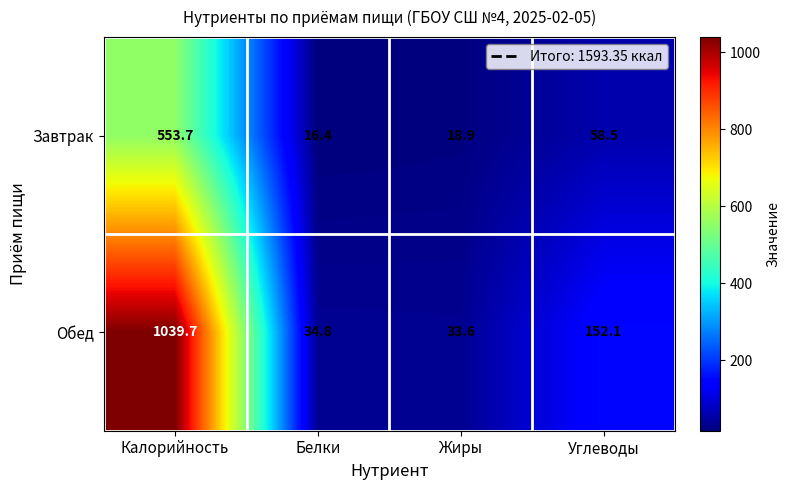

The value of Обед at Углеводы is 243.4. True or false?

False